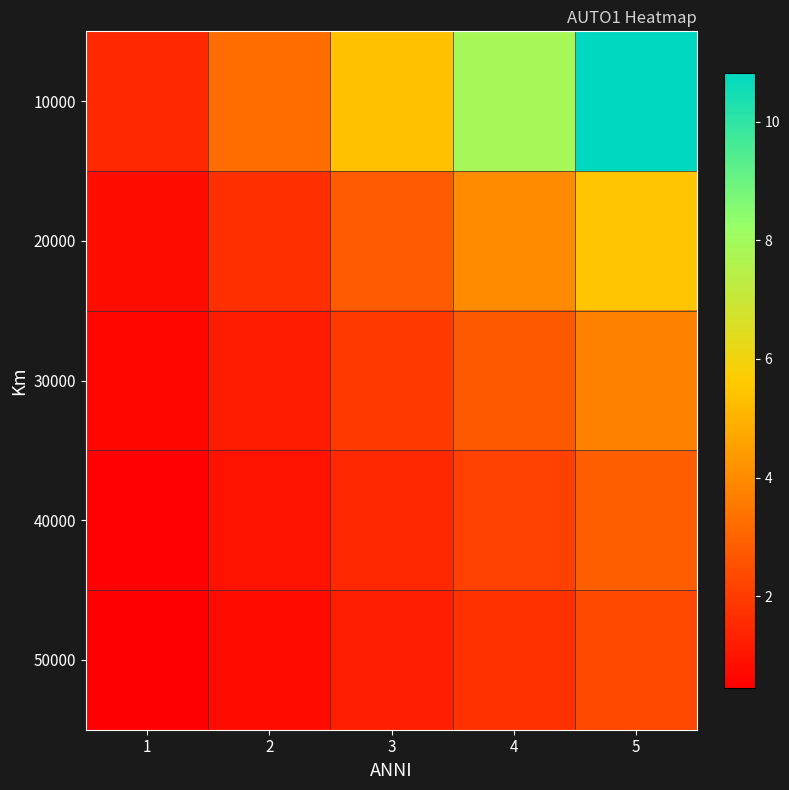

What is the total value across all series at 1?

3.9